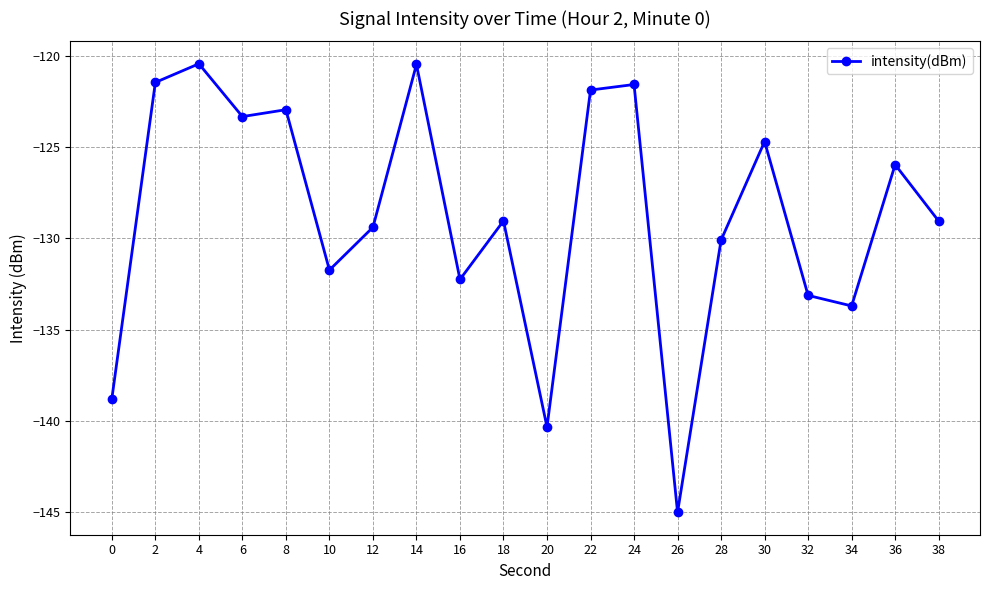

What is the change in value from 14 to 32?

-12.7